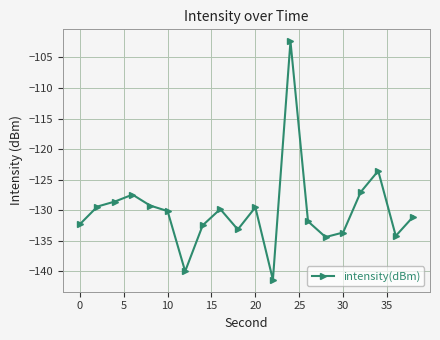

How many values are below -130?

11